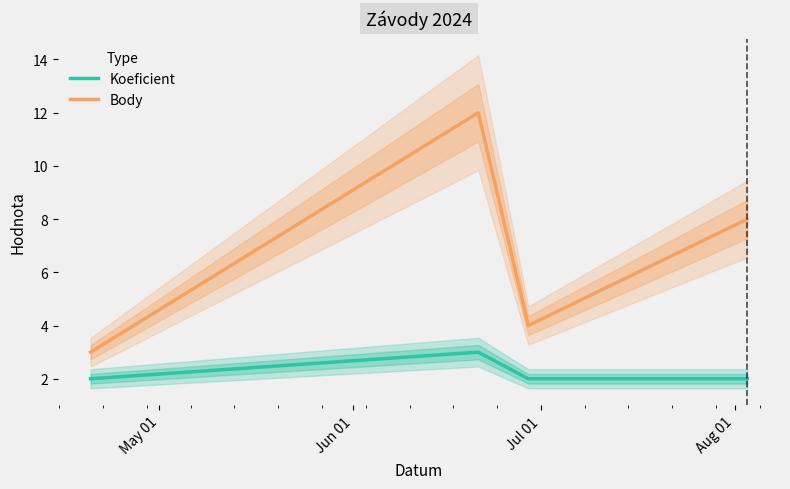

True or false: Body and Koeficient cross at least once.

False